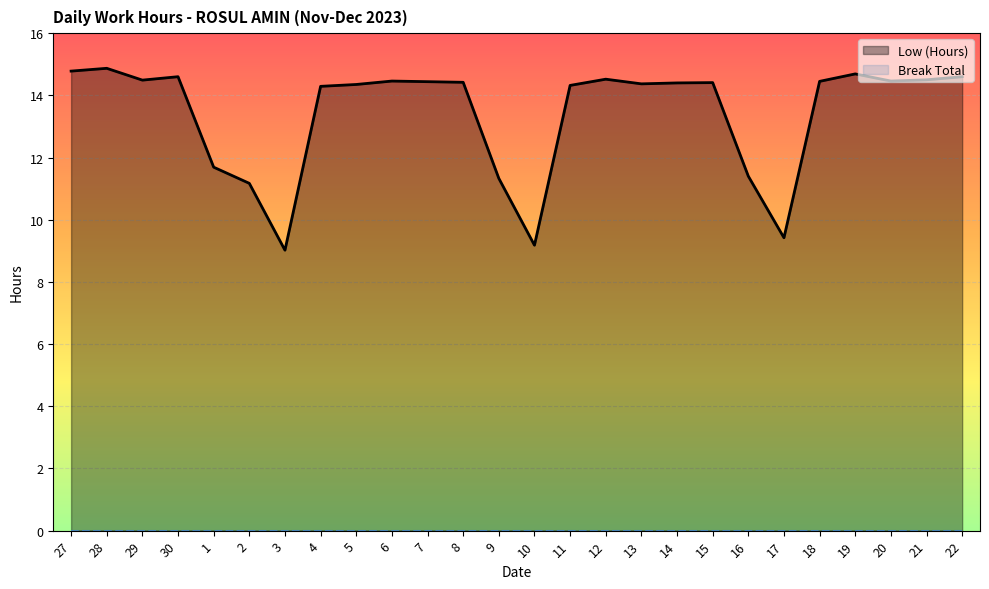

What is the difference between the Low (Hours) values at 7 and 16?

3.0